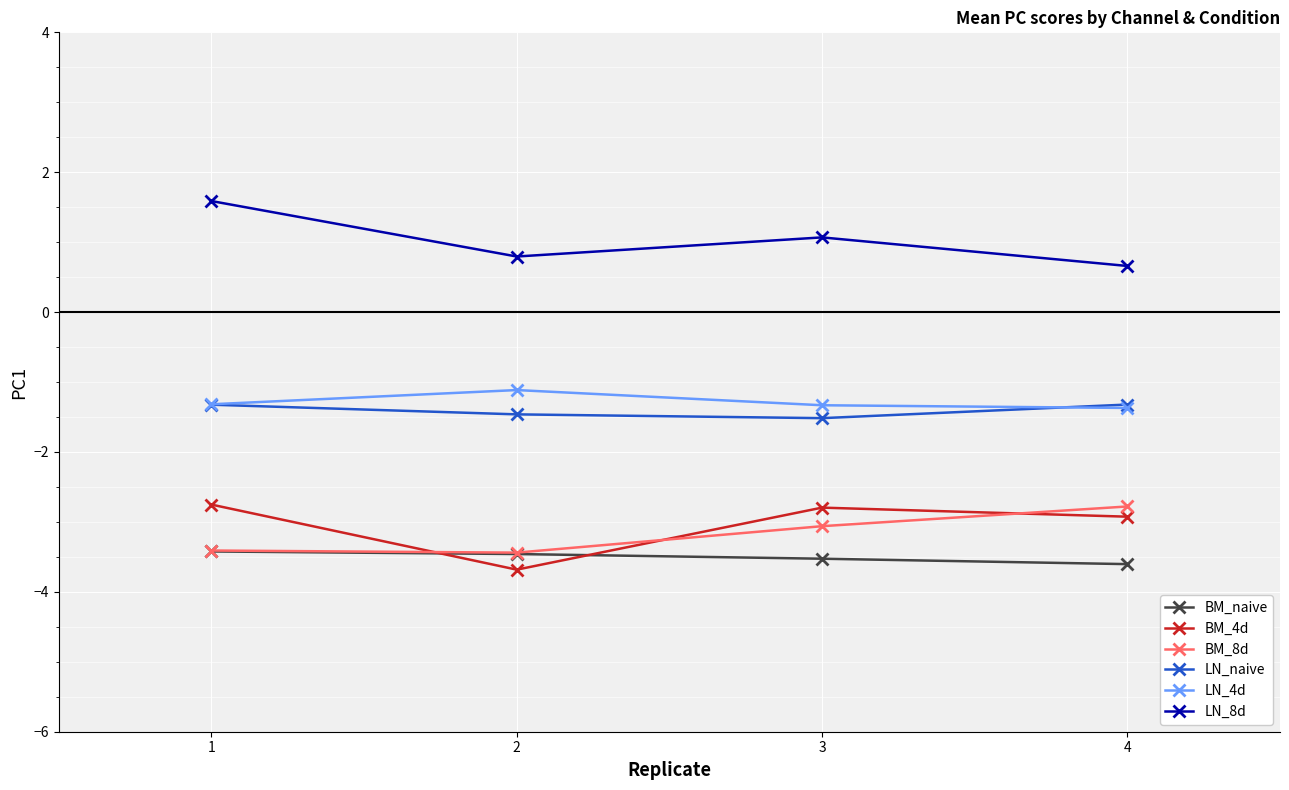

What value does the LN_naive series have at 1?

-1.3